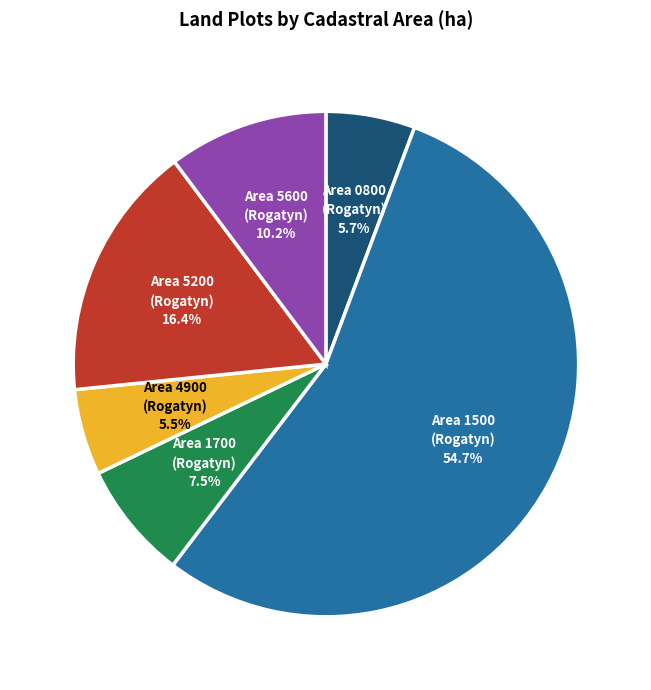

What is the total percentage of Area 1500 (Rogatyn) and Area 0800 (Rogatyn)?

60.4%